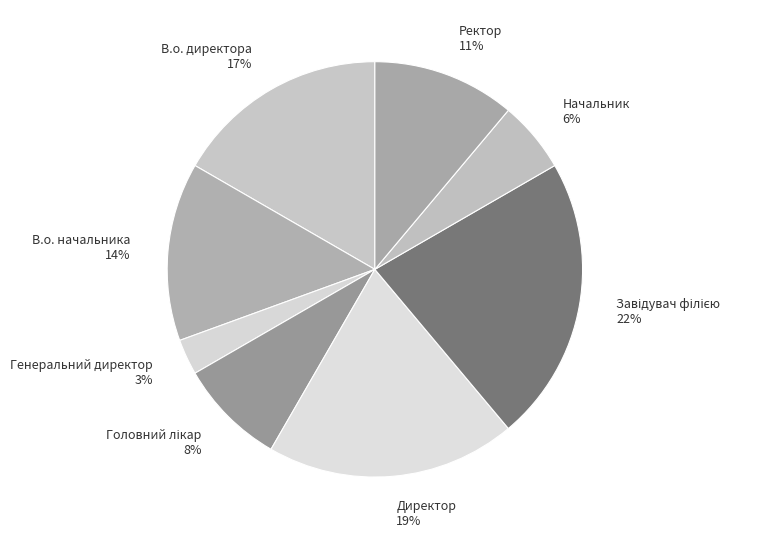

What percentage is the Начальник slice, to the nearest percent?

6%